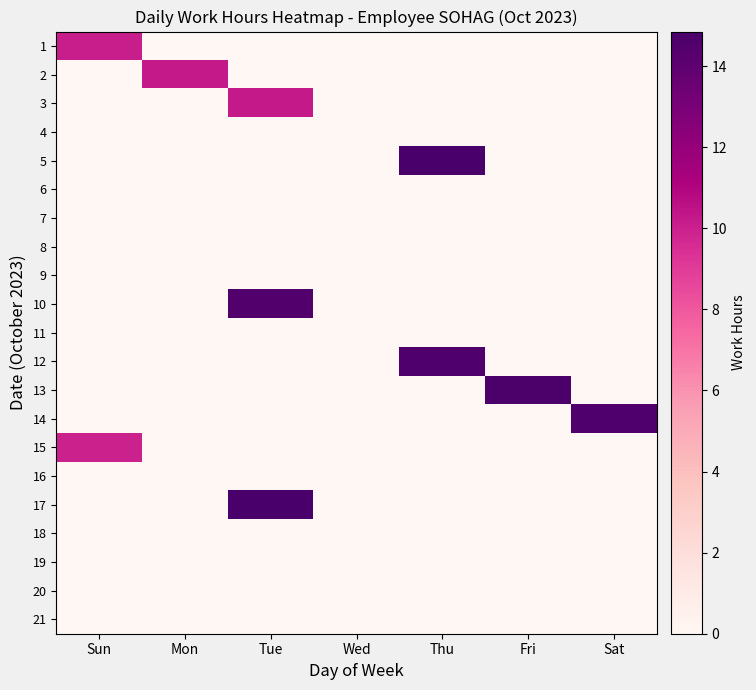

Rank the series at Mon from highest to lowest value.

2, 1, 3, 4, 5, 6, 7, 8, 9, 10, 11, 12, 13, 14, 15, 16, 17, 18, 19, 20, 21